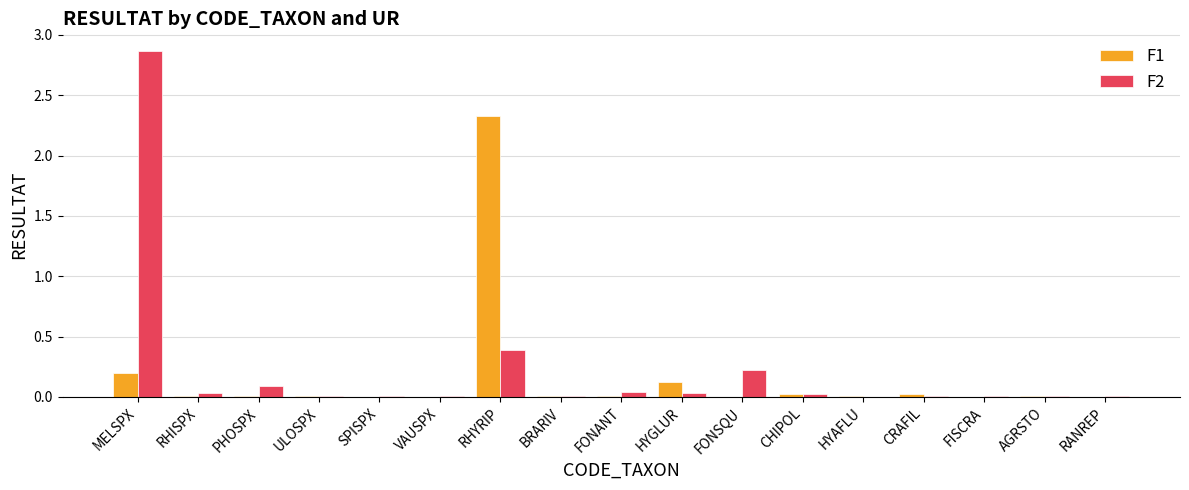

The F2 series shows 0.0 at AGRSTO. True or false?

True